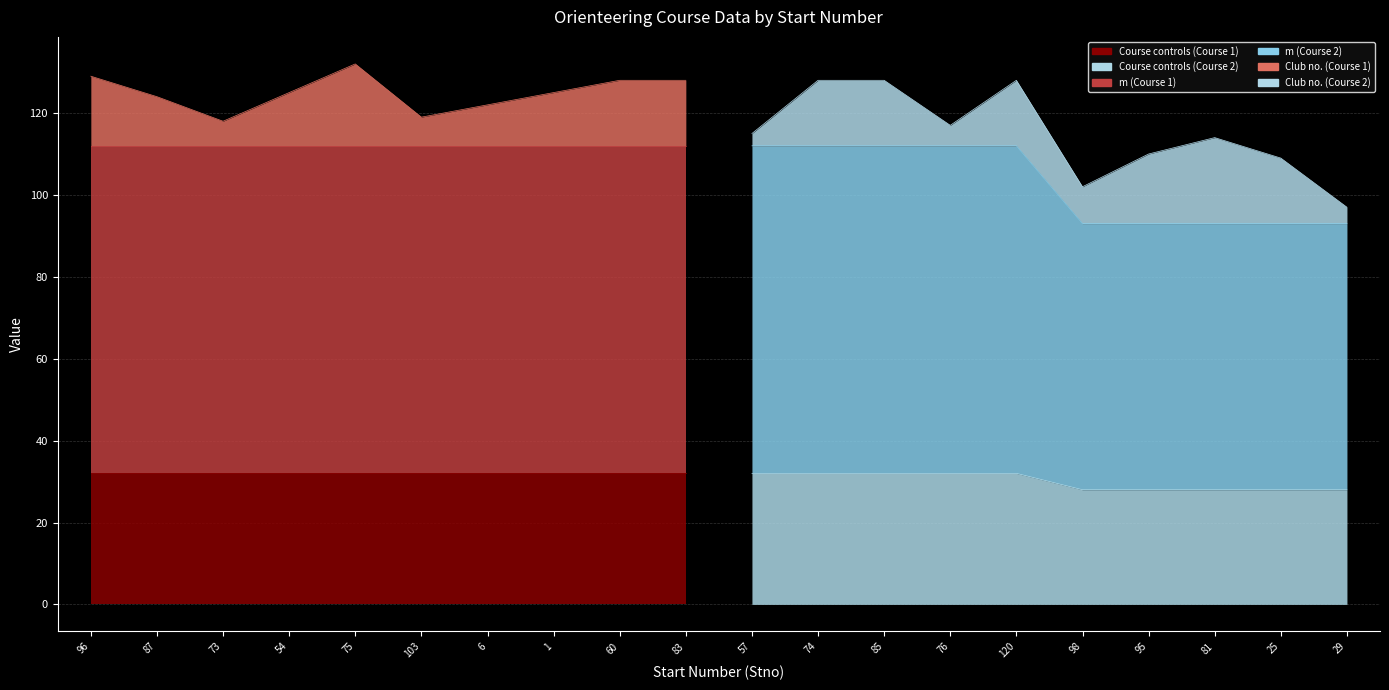

Reading left to right, list all the values displayed in this chart.

Course controls: 32	32	32	32	32	32	32	32	32	32	32	32	32	32	32	28	28	28	28	28
m: 80	80	80	80	80	80	80	80	80	80	80	80	80	80	80	65	65	65	65	65
Club no.: 17	12	6	13	20	7	10	13	16	16	3	16	16	5	16	9	17	21	16	4